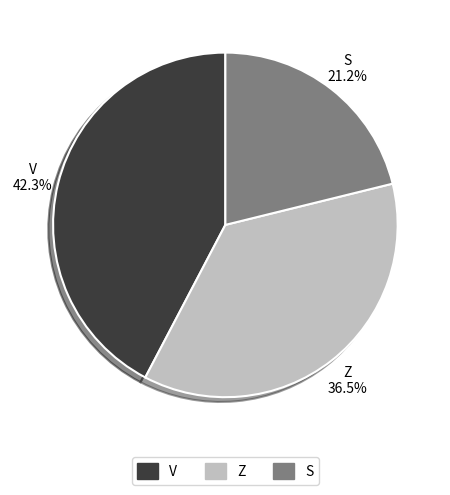

How many slices are in this pie chart?

3